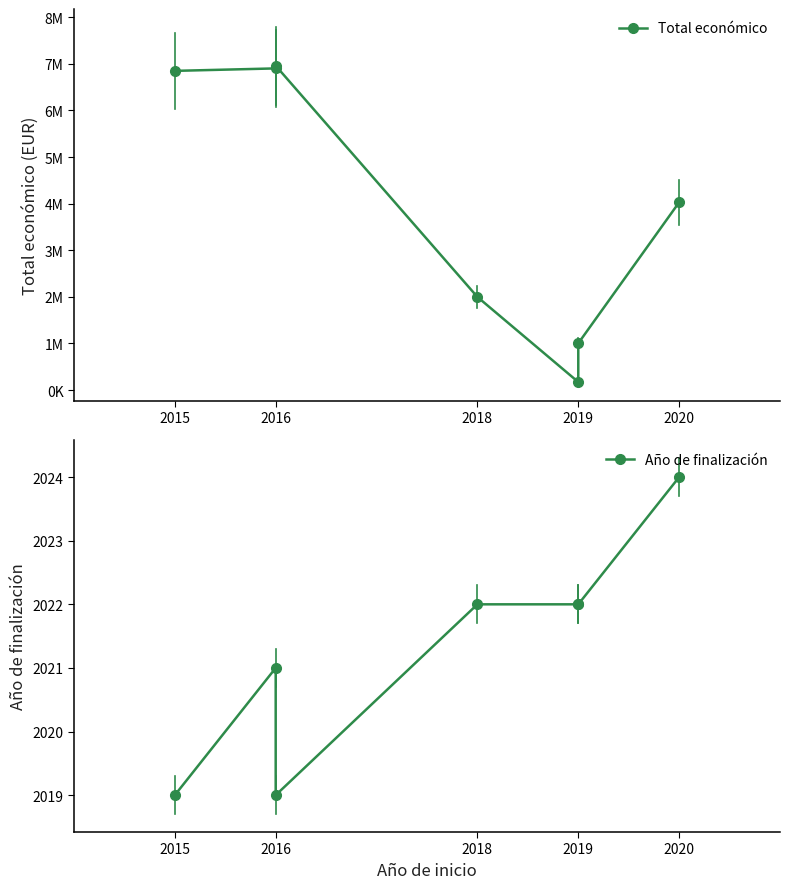

What is the average value of the Total económico series?

3988228